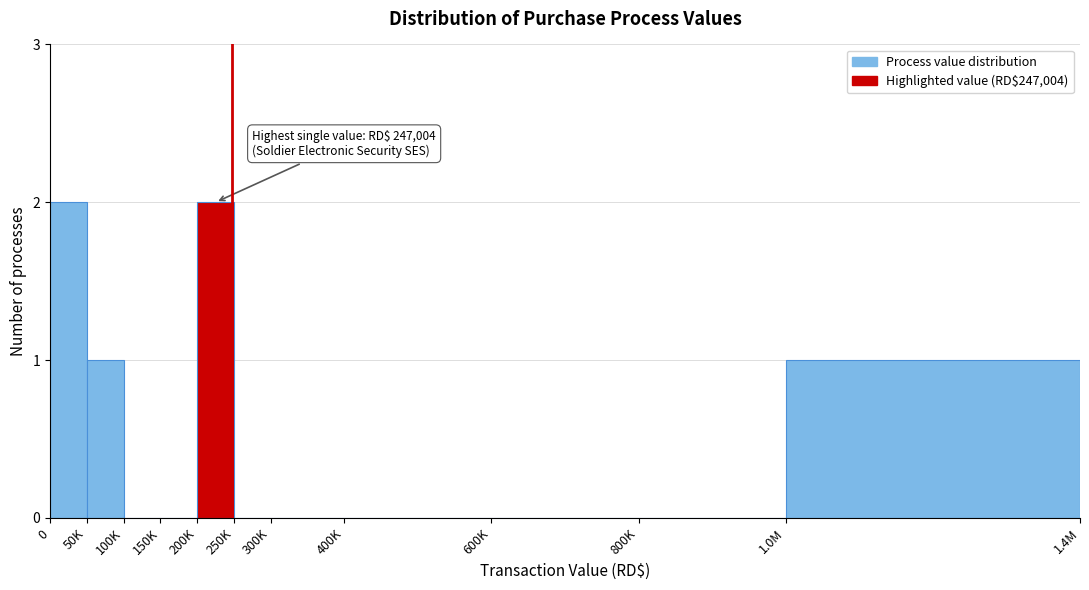

Reading right to left, what are all the values shown in this chart?

1.0M=1	800K=0	600K=0	400K=0	300K=0	250K=0	200K=2	150K=0	100K=0	50K=1	0=2